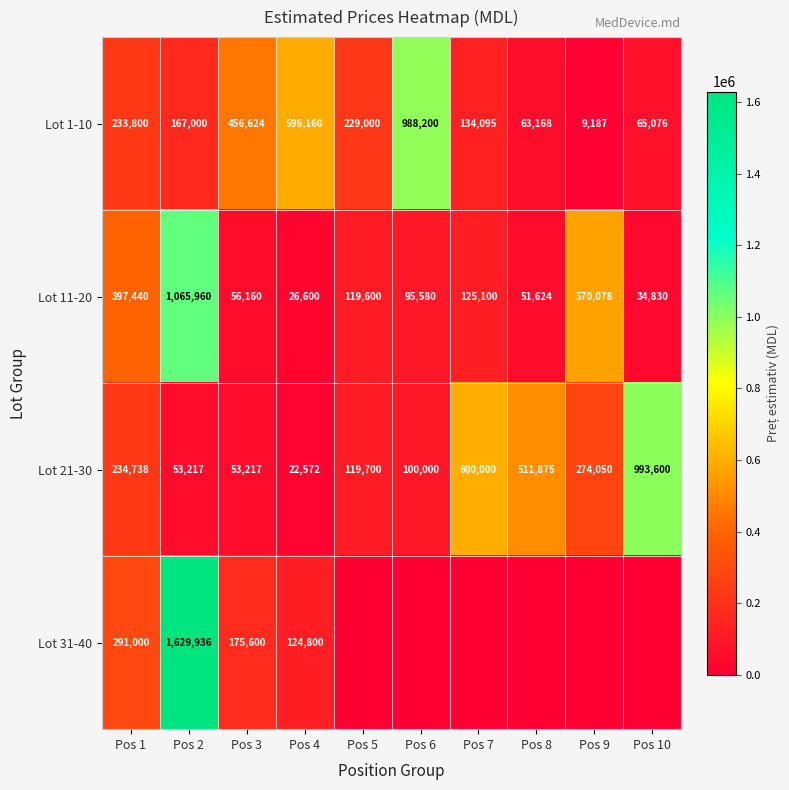

The value of Lot 31-40 at Pos 1 is 82138. True or false?

False